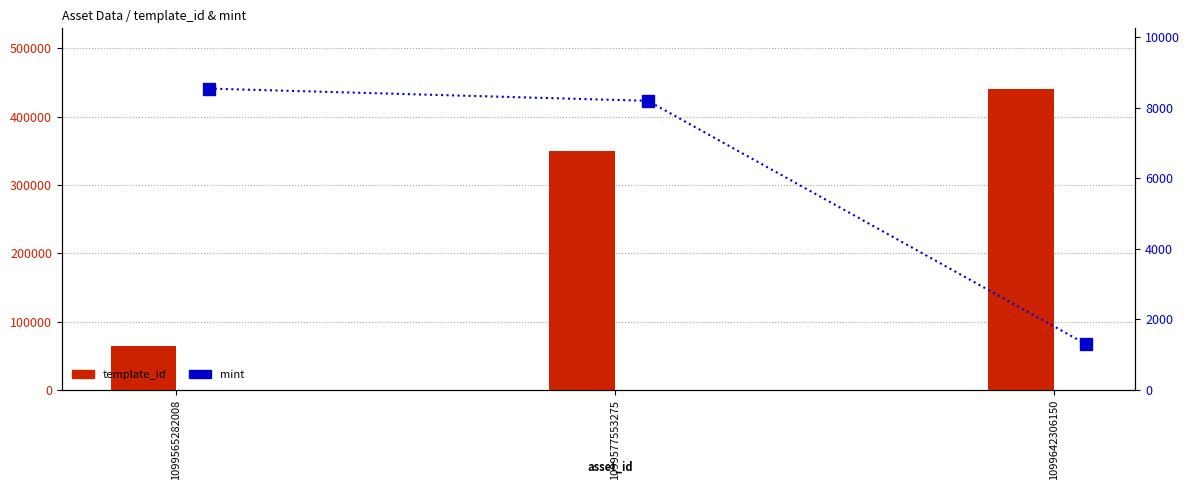

What is the difference between the maximum and minimum values in the mint series?

7258